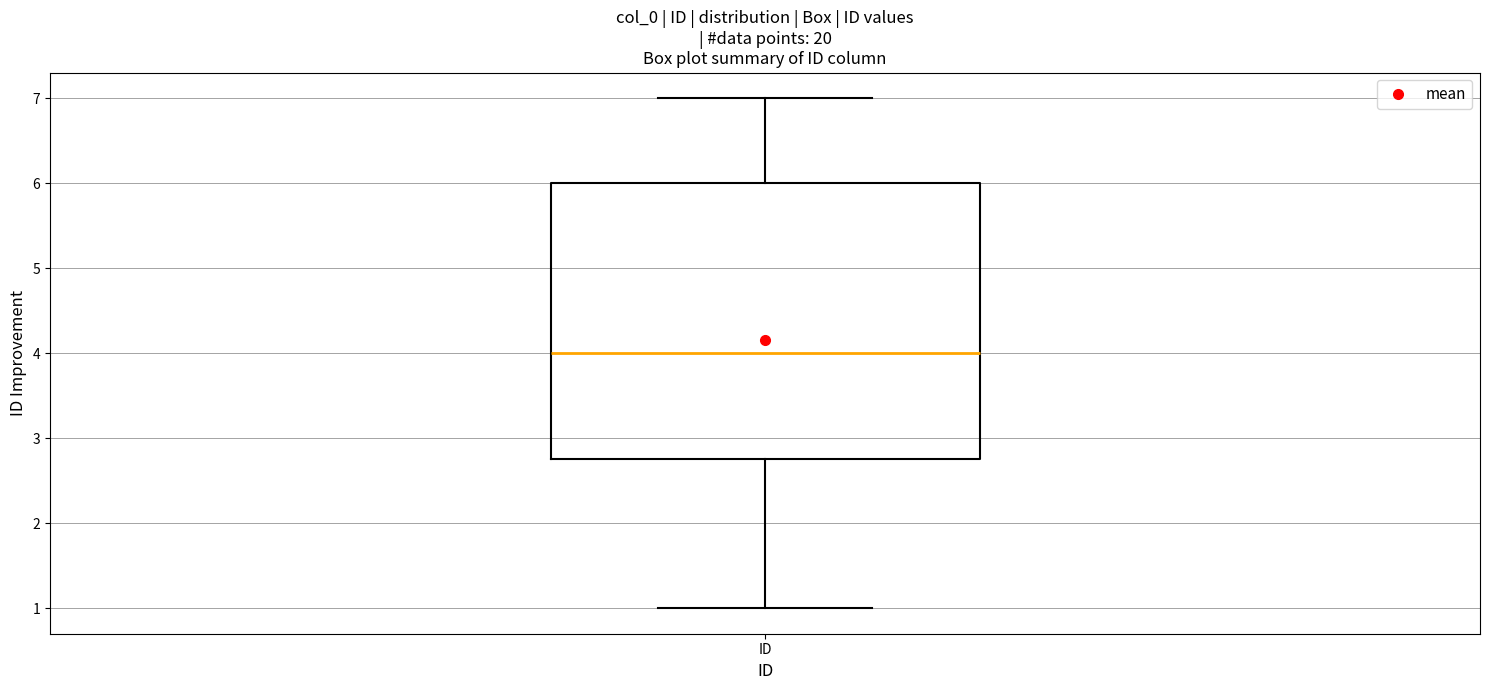

Transcribe this box plot: give where the median line is, the range the box spans, and where the two whiskers end, as read against the y-axis. The values are not printed on the chart, so give them approximately, as read against the axis.

median 4.0, box 2.8 to 6.0, whiskers 1.0 to 7.0